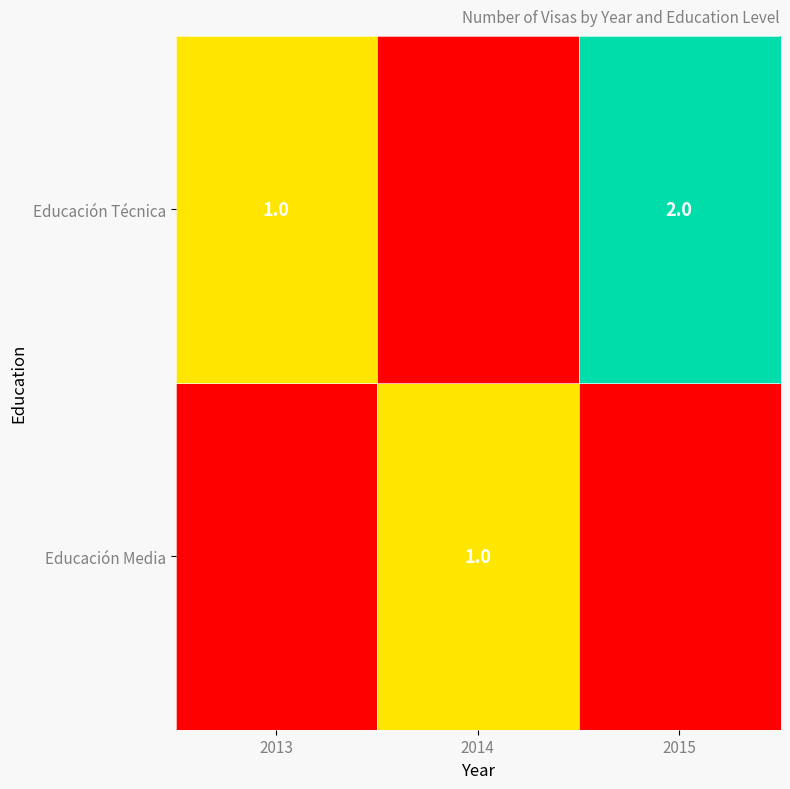

The value of Educación Técnica at 2015 is 2. True or false?

True